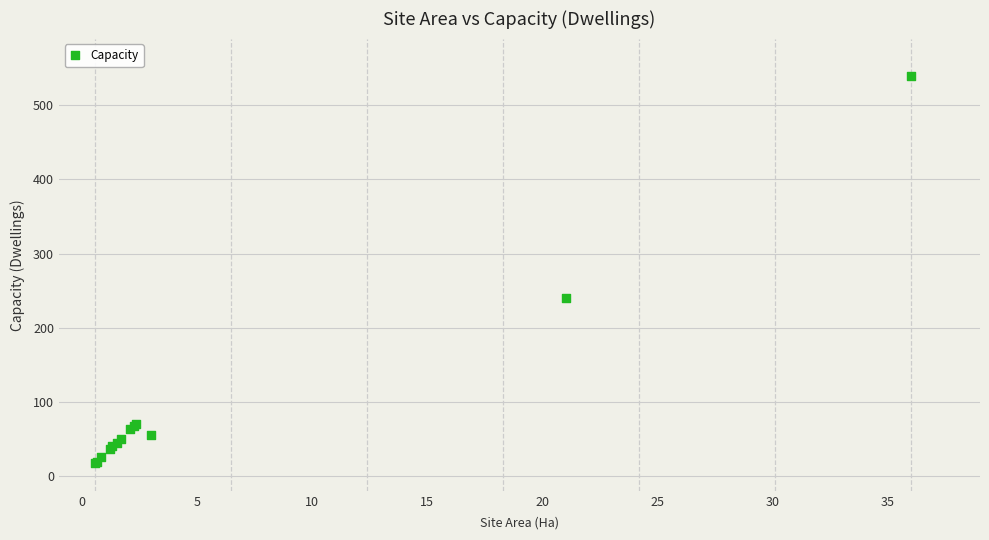

What Y value in the scatter plot is closest to 278?

240